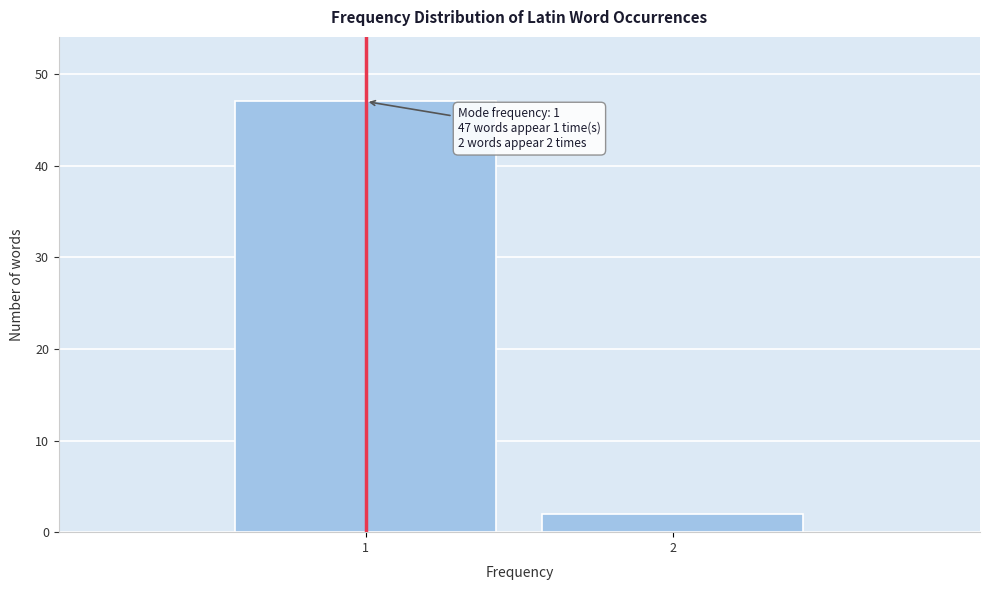

Reading left to right, what are all the values shown in this chart?

1=47	2=2